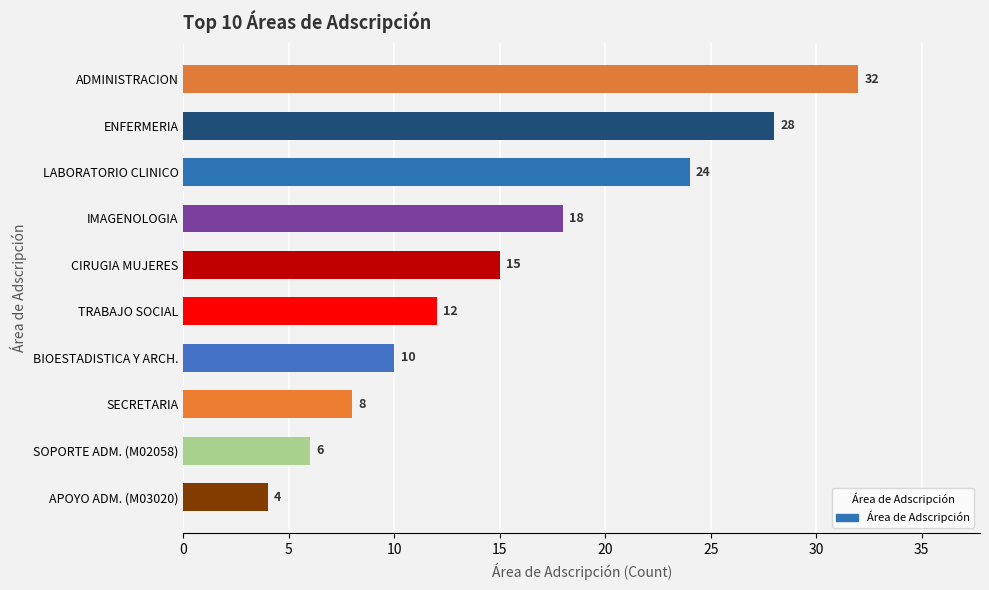

Reading top to bottom, list all the values displayed in this chart.

32	28	24	18	15	12	10	8	6	4